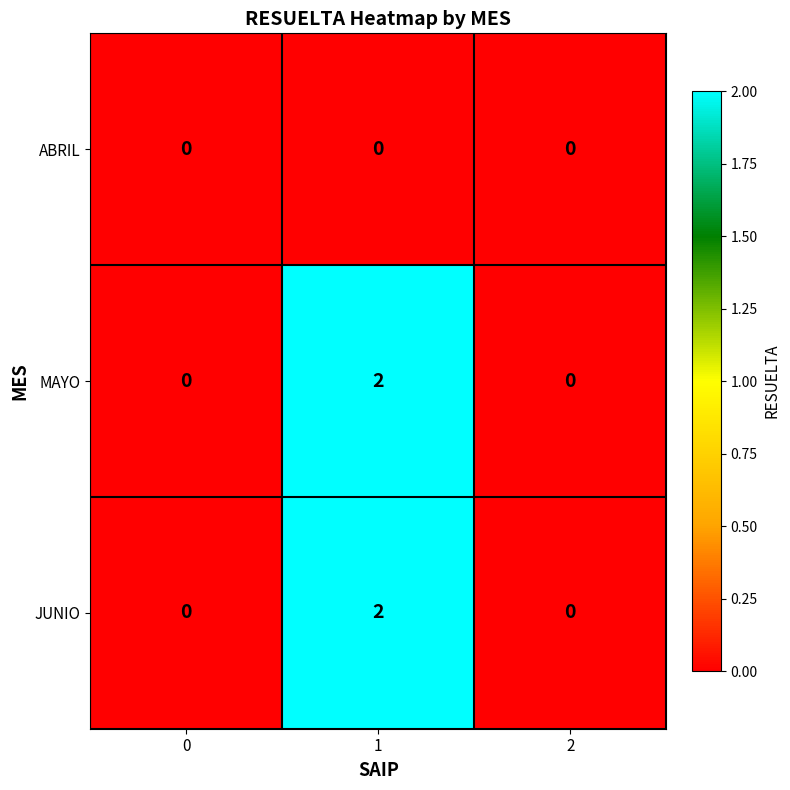

Reading left to right, what are all the values shown in this chart?

ABRIL: 0	0	0
MAYO: 0	2	0
JUNIO: 0	2	0